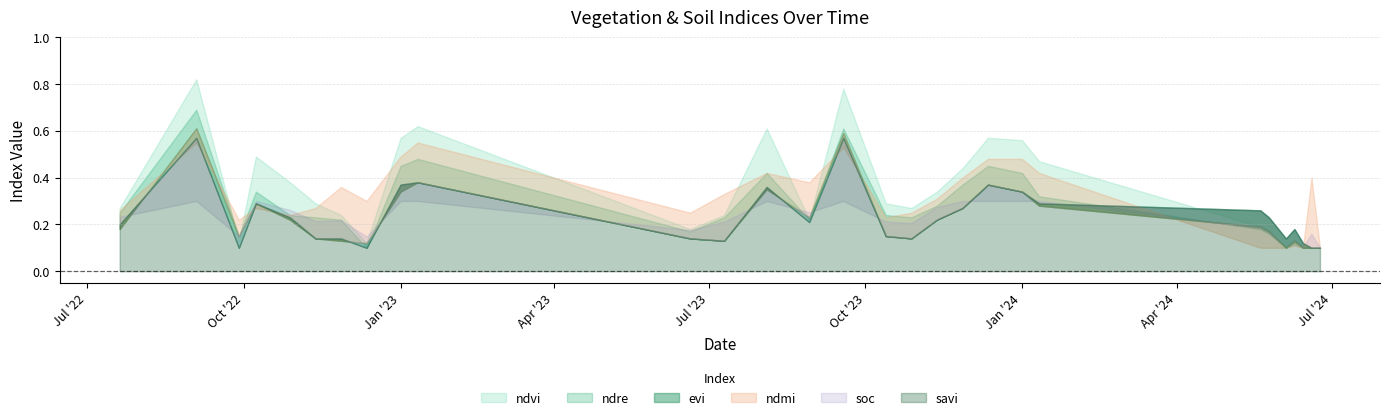

How many intersections are there between soc and ndmi?

4